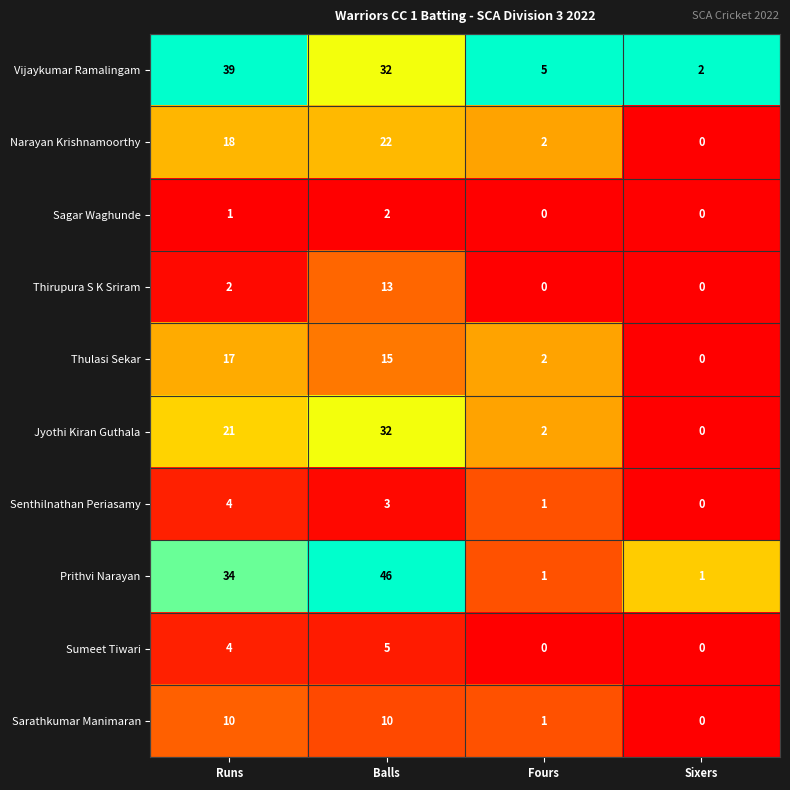

The value of Sumeet Tiwari at Balls is 5. True or false?

True